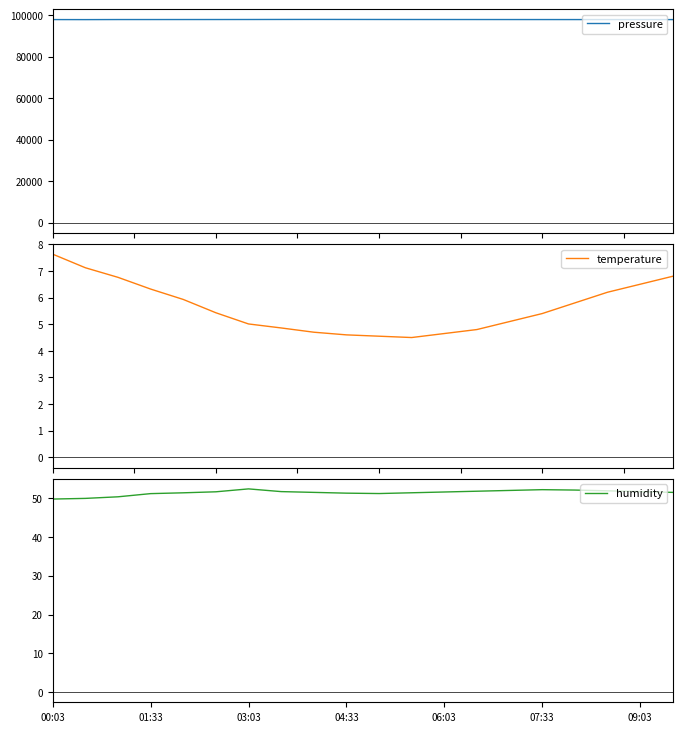

At which category does humidity reach its first local valley?

10